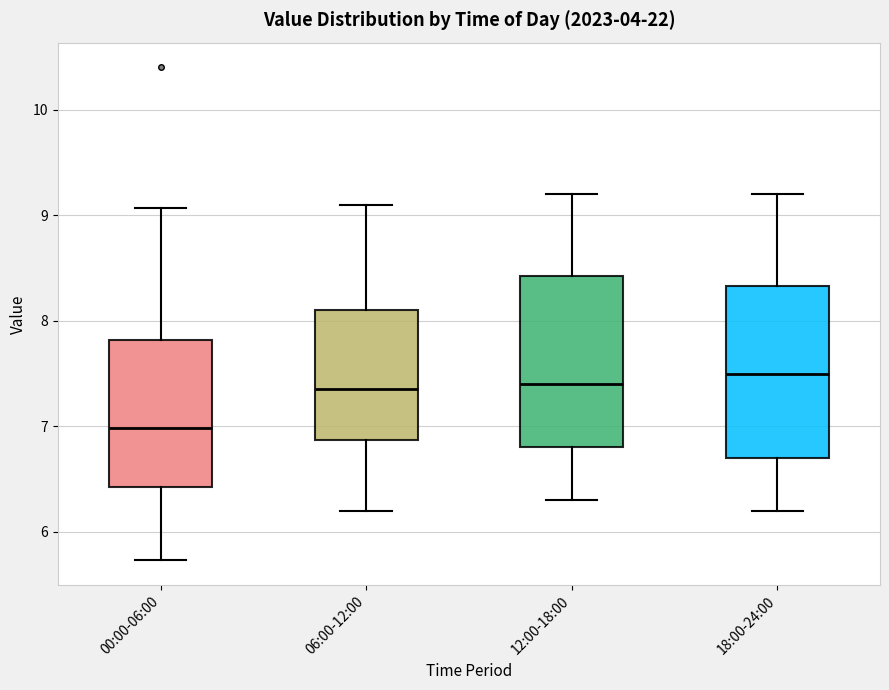

Reading left to right, read every box against the y-axis: the position of its median line, the range the box covers, and the ends of its whiskers. The values are not printed on the chart, so give them approximately, as read against the axis.

00:00-06:00: median 7.0, box 6.4 to 7.8, whiskers 5.7 to 9.1
06:00-12:00: median 7.4, box 6.9 to 8.1, whiskers 6.2 to 9.1
12:00-18:00: median 7.4, box 6.8 to 8.4, whiskers 6.3 to 9.2
18:00-24:00: median 7.5, box 6.7 to 8.3, whiskers 6.2 to 9.2